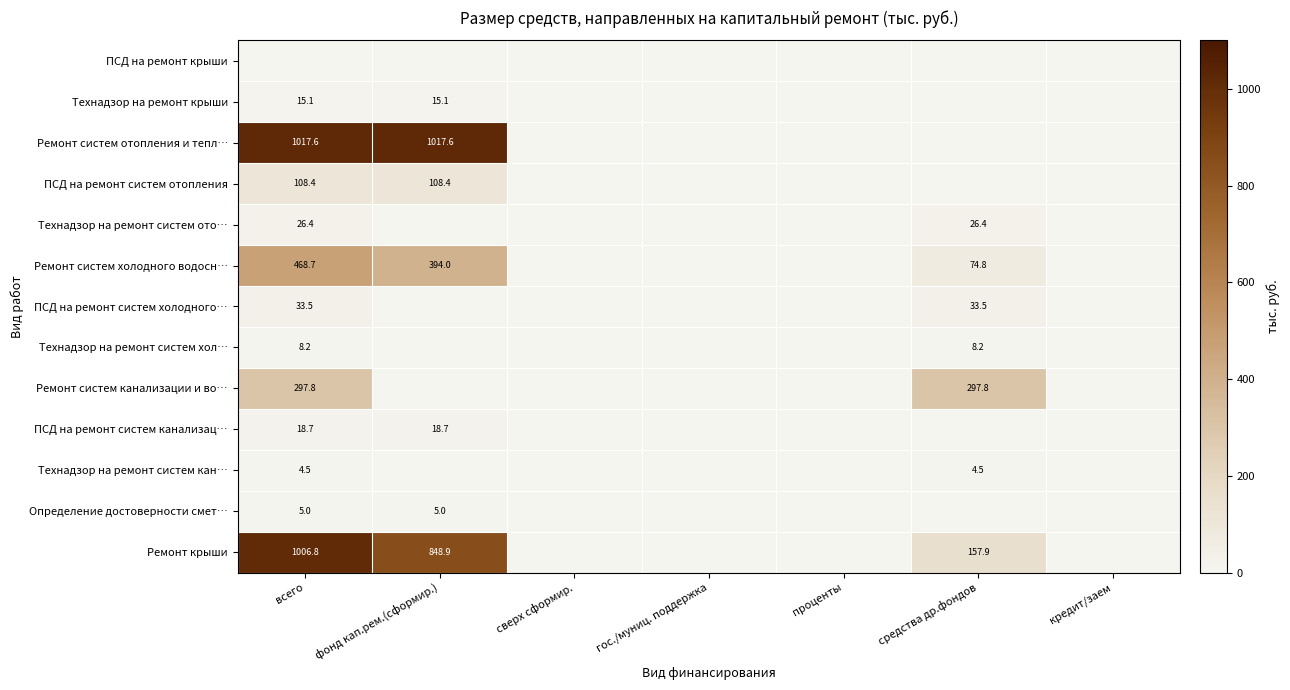

At фонд кап.рем.(сформир.), list the series in order from smallest to largest.

ПСД на ремонт крыши, Технадзор на ремонт систем ото…, ПСД на ремонт систем холодного…, Технадзор на ремонт систем хол…, Ремонт систем канализации и во…, Технадзор на ремонт систем кан…, Определение достоверности смет…, Технадзор на ремонт крыши, ПСД на ремонт систем канализац…, ПСД на ремонт систем отопления, Ремонт систем холодного водосн…, Ремонт крыши, Ремонт систем отопления и тепл…